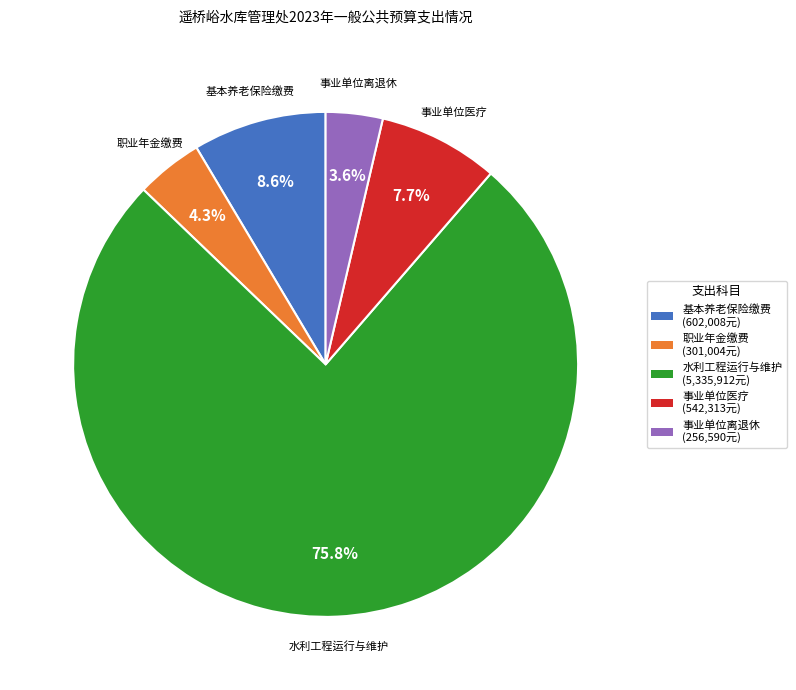

Which has a higher value, 职业年金缴费 or 事业单位离退休?

职业年金缴费